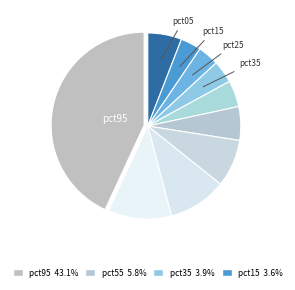

Count the number of slices in the pie.

10